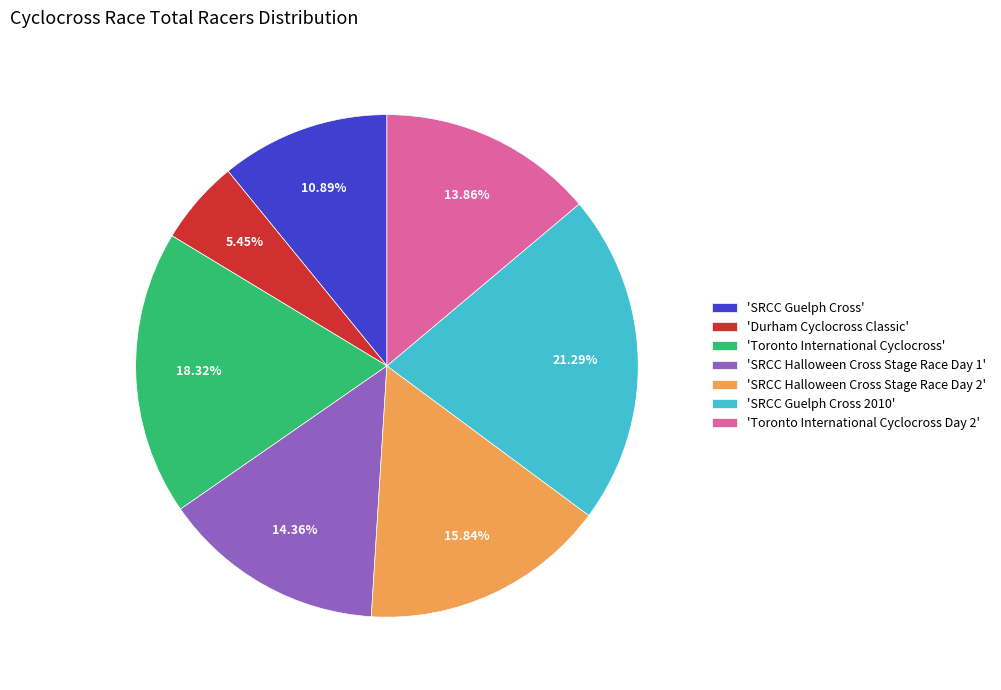

Approximately how many times larger is the value at 'SRCC Halloween Cross Stage Race Day 2' compared to 'Toronto International Cyclocross'?

0.9